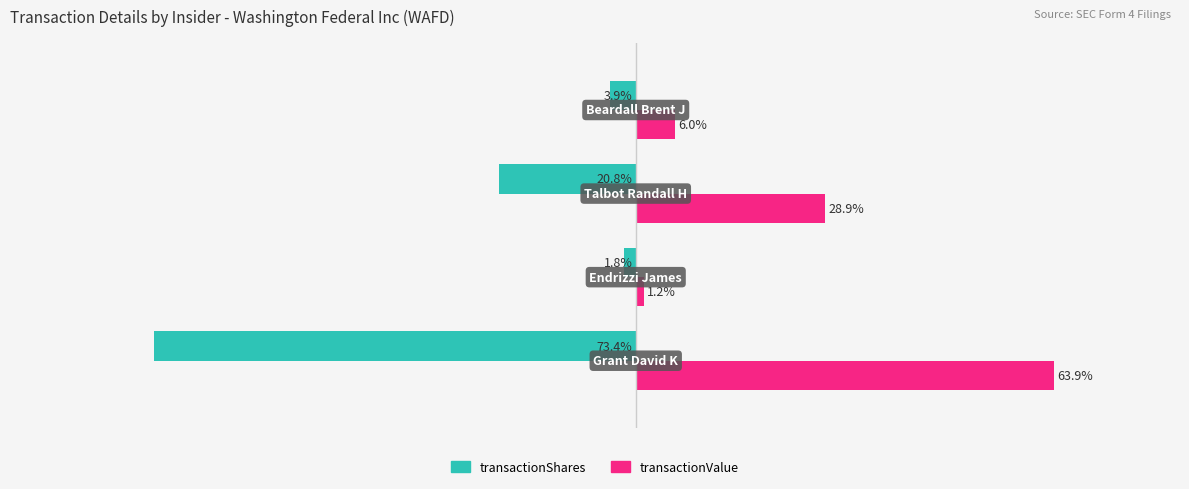

List the series in order of their peak value, lowest first.

transactionShares, transactionValue